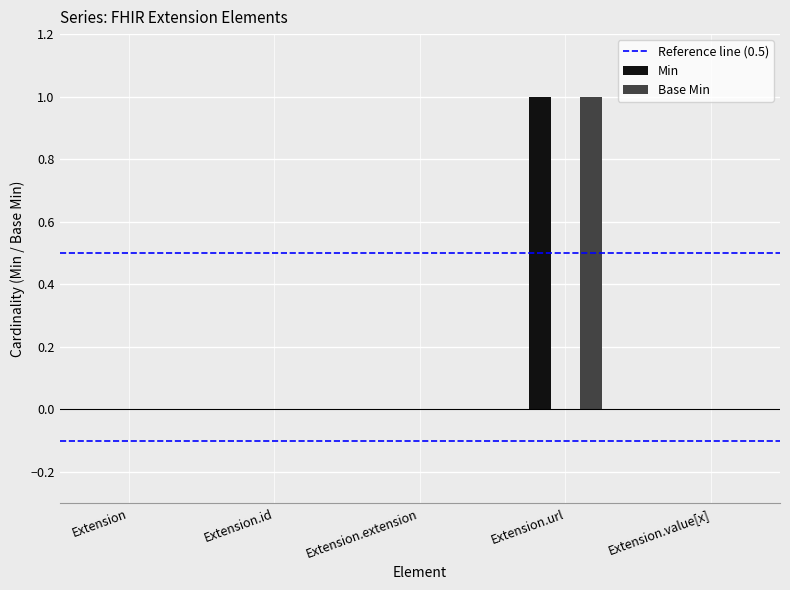

Does the chart contain any negative values?

No